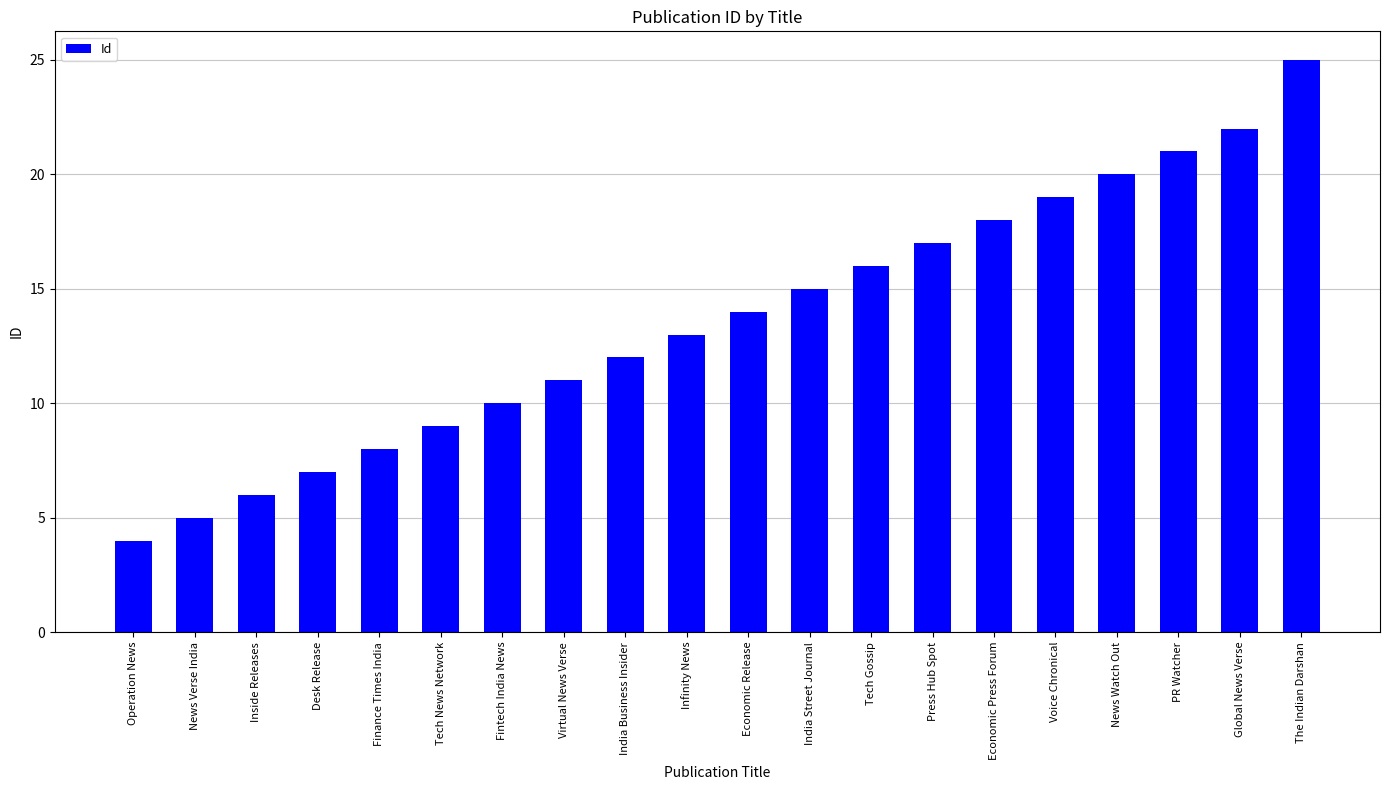

Rank the categories by value from lowest to highest.

Operation News, News Verse India, Inside Releases, Desk Release, Finance Times India, Tech News Network, Fintech India News, Virtual News Verse, India Business Insider, Infinity News, Economic Release, India Street Journal, Tech Gossip, Press Hub Spot, Economic Press Forum, Voice Chronical, News Watch Out, PR Watcher, Global News Verse, The Indian Darshan